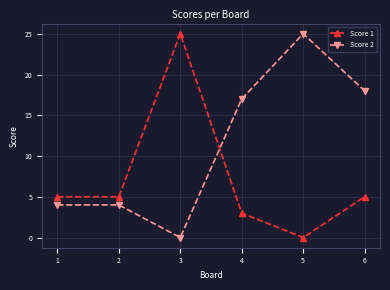

Where is the first local minimum for Score 2?

3